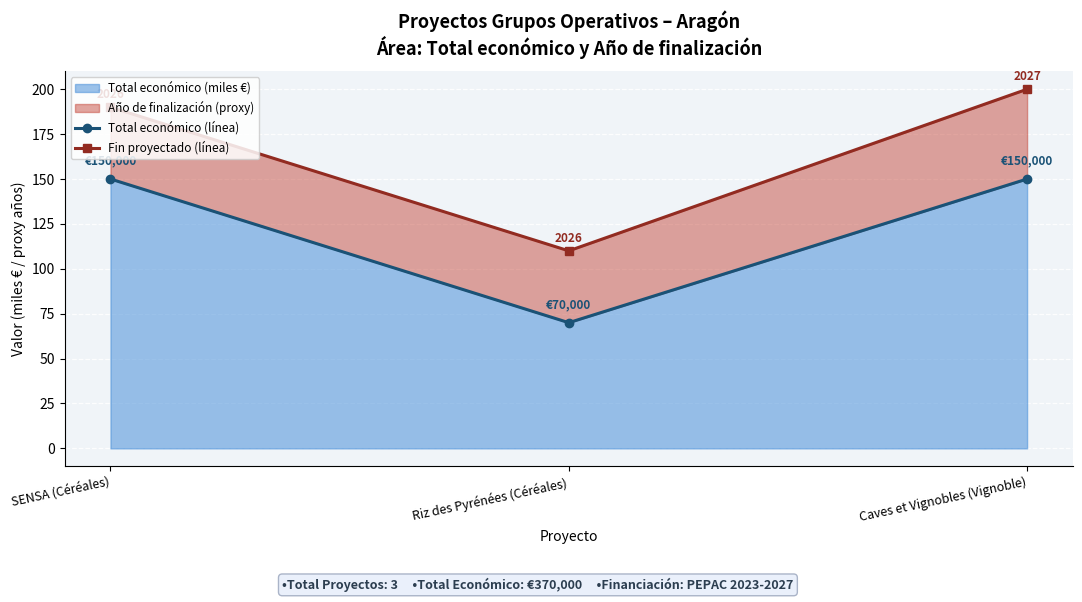

Reading left to right, what are all the values shown in this chart?

Total económico (línea): 150	70	150
Fin proyectado (línea): 190	110	200